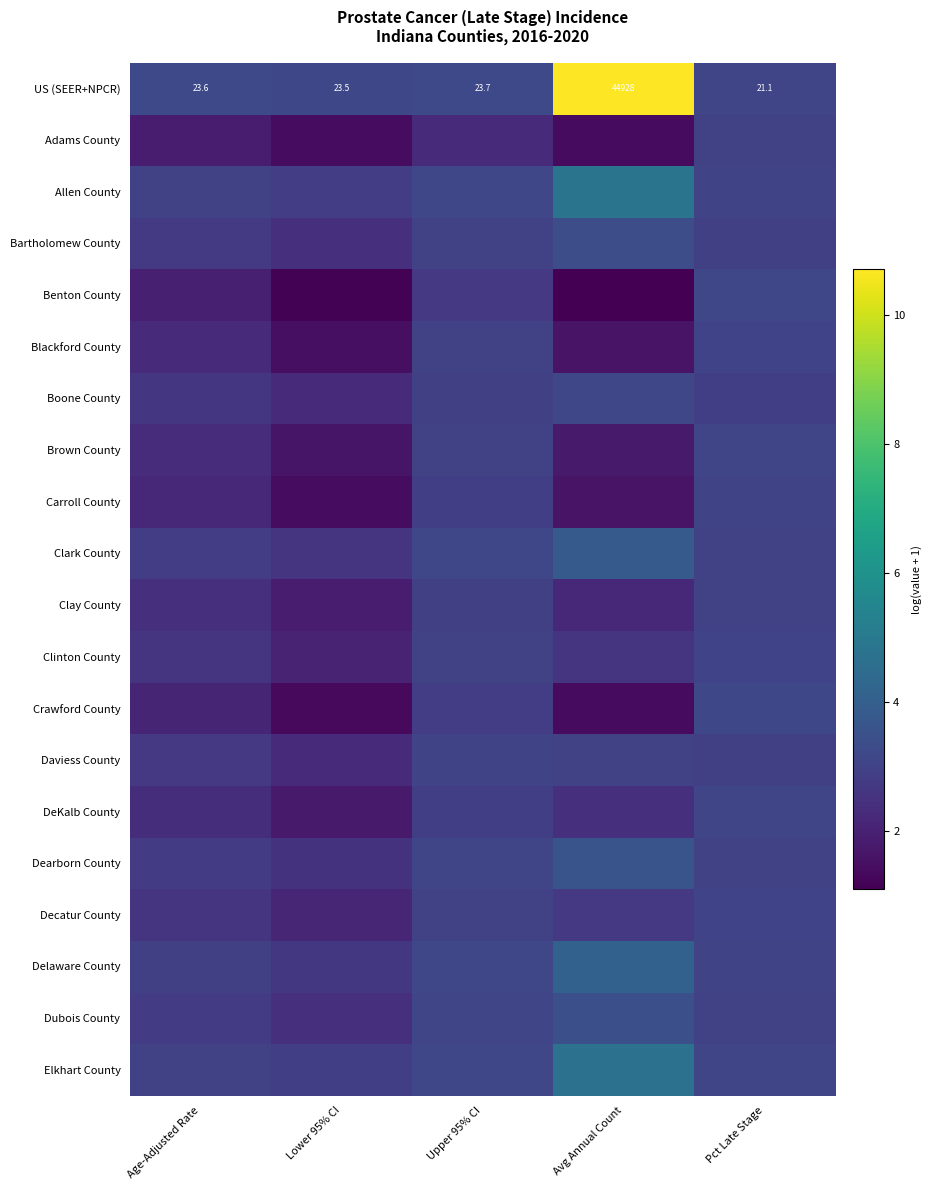

What is the minimum value for Adams County?

1.4